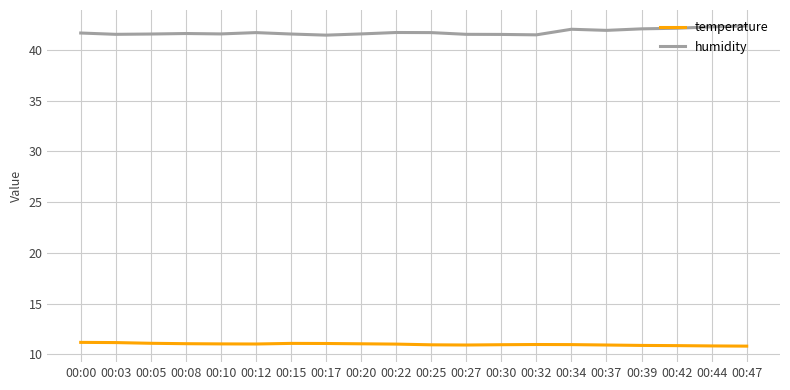

What is the total value across all series at 00:20?

52.6